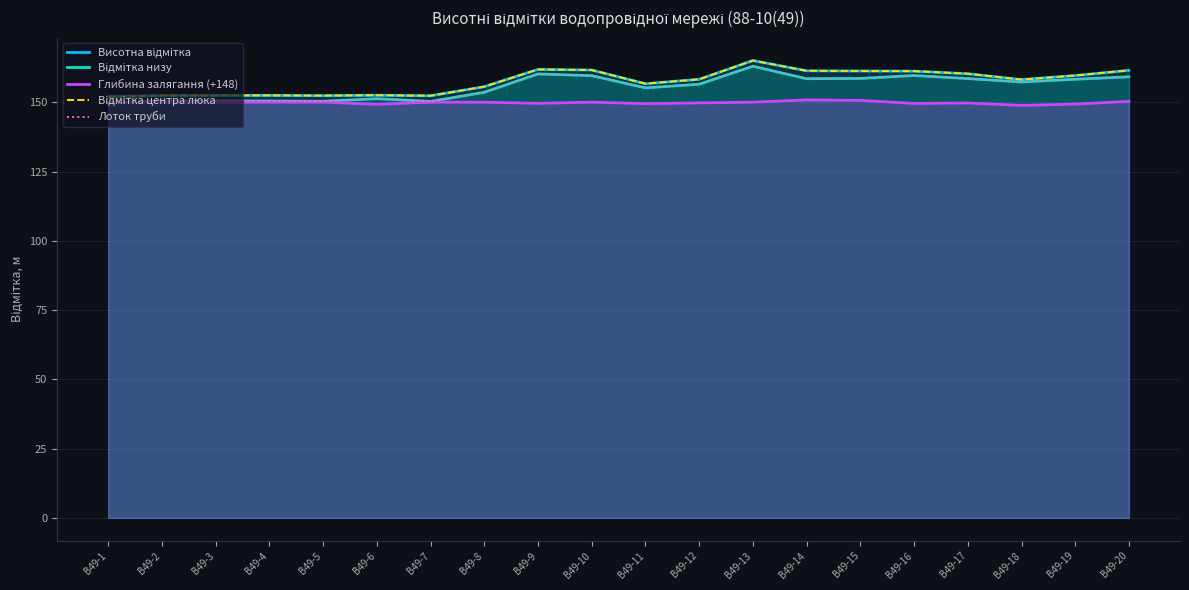

Rank the categories by Відмітка центра люка value from highest to lowest.

В49-13, В49-9, В49-10, В49-20, В49-14, В49-15, В49-16, В49-17, В49-19, В49-12, В49-18, В49-11, В49-8, В49-6, В49-4, В49-3, В49-2, В49-5, В49-7, В49-1